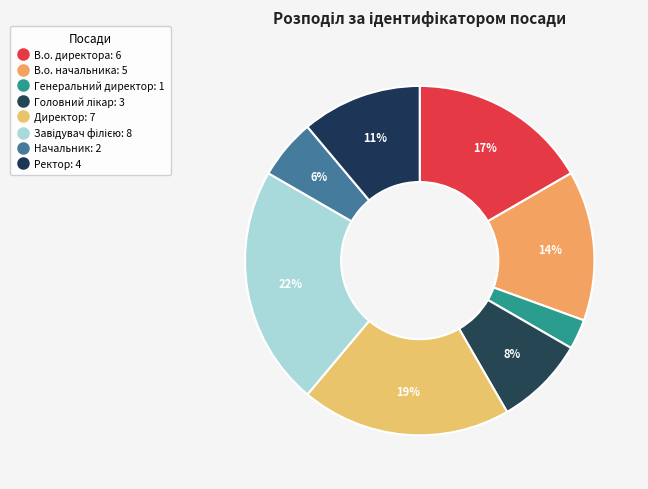

Is there a majority slice in this chart?

No